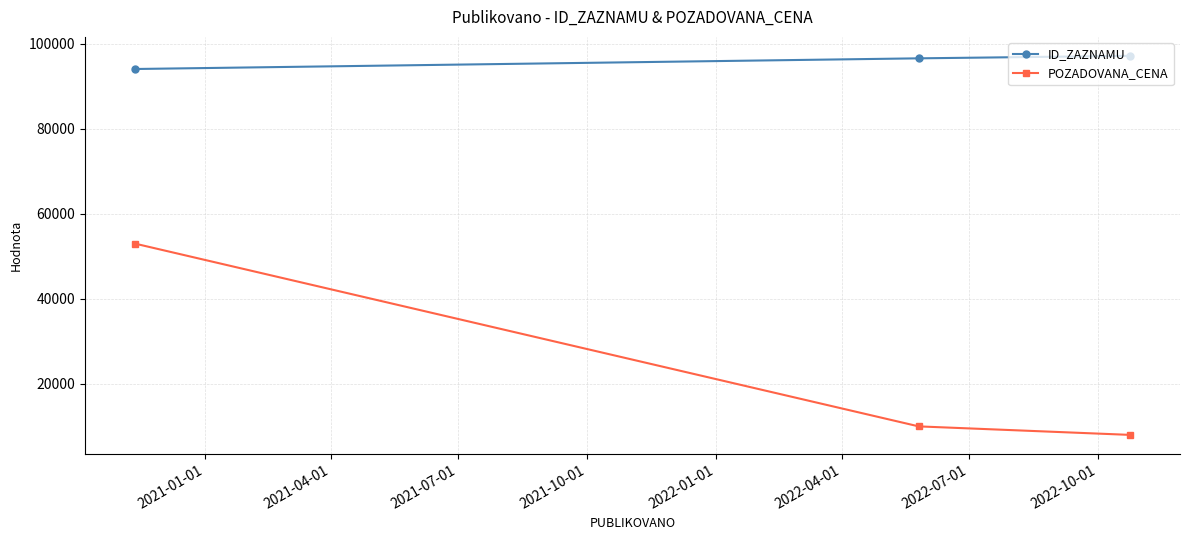

What are all the series names shown in the legend?

ID_ZAZNAMU, POZADOVANA_CENA